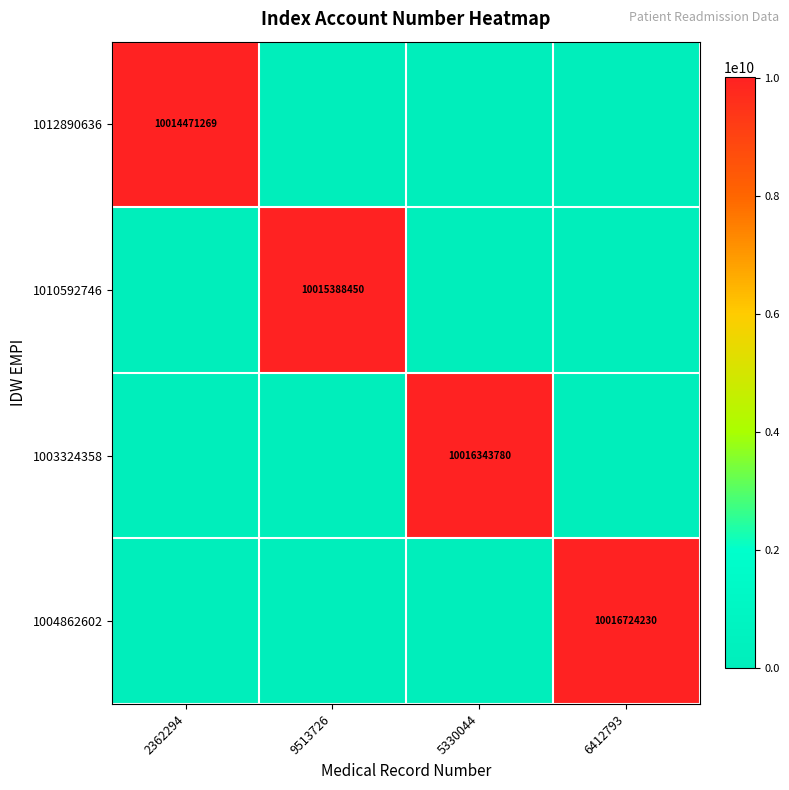

The value of 1004862602 at 6412793 is 15860588782. True or false?

False